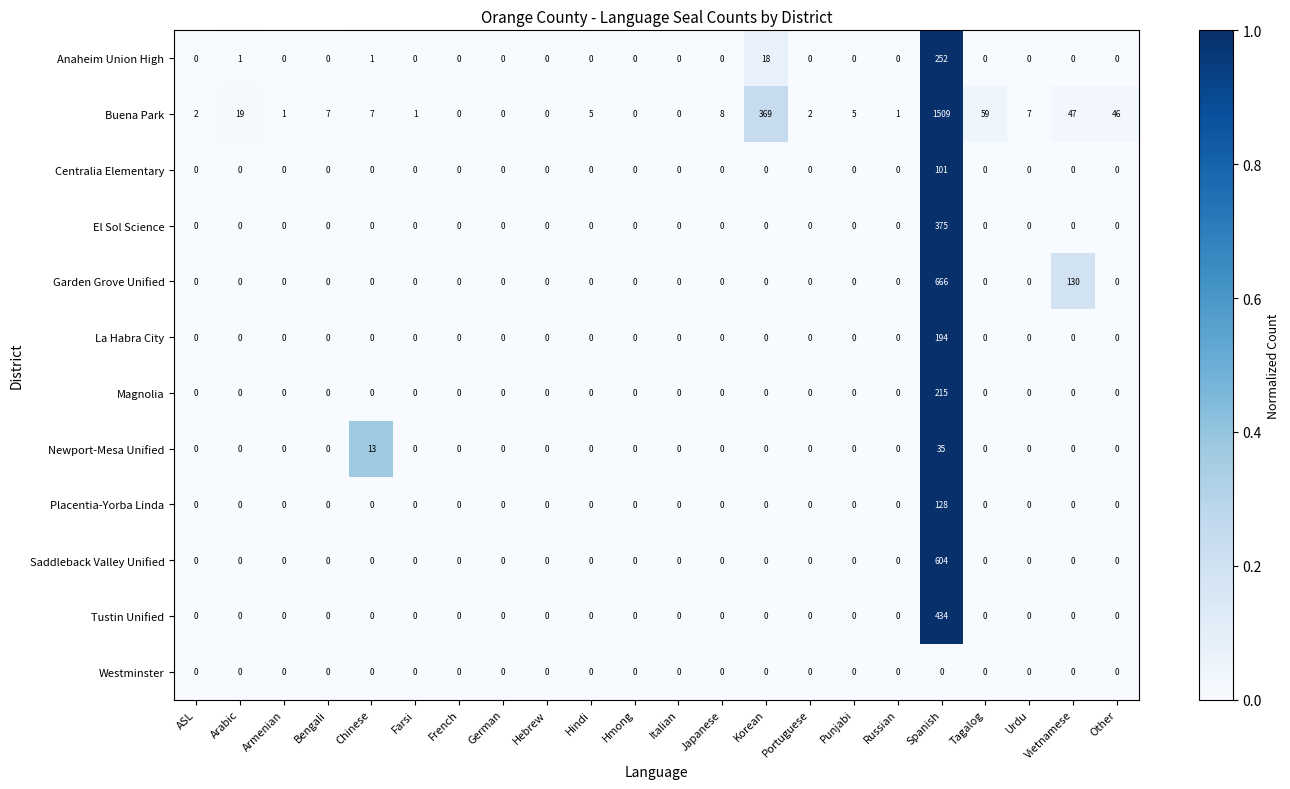

List the series in order of their peak value, lowest first.

Westminster, Newport-Mesa Unified, Centralia Elementary, Placentia-Yorba Linda, La Habra City, Magnolia, Anaheim Union High, El Sol Science, Tustin Unified, Saddleback Valley Unified, Garden Grove Unified, Buena Park